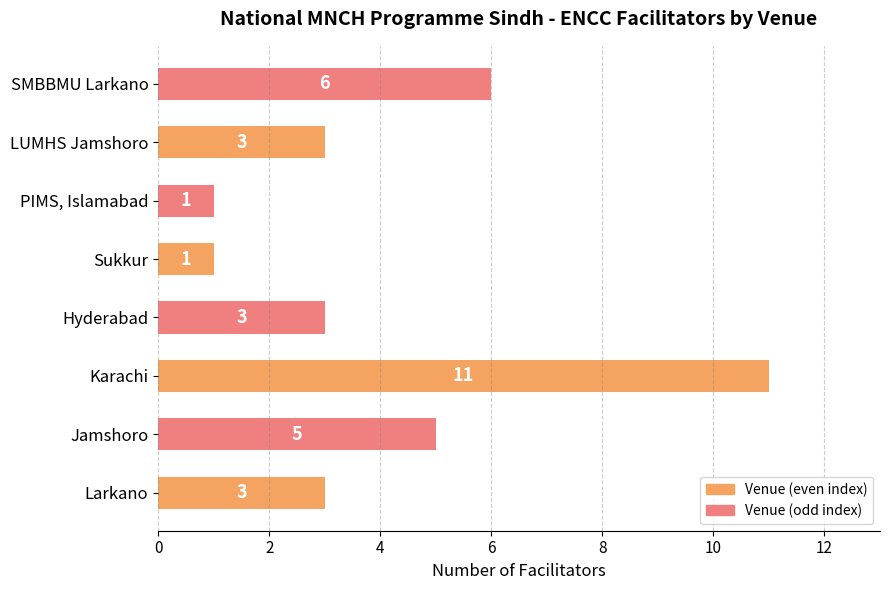

What is the sum of all values?

33